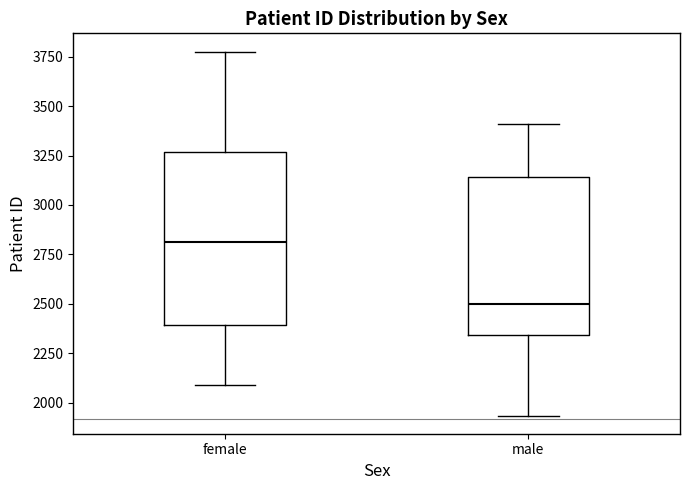

Reading left to right, read every box against the y-axis: the position of its median line, the range the box covers, and the ends of its whiskers. The values are not printed on the chart, so give them approximately, as read against the axis.

female: median 2800, box 2400 to 3250, whiskers 2100 to 3800
male: median 2500, box 2350 to 3150, whiskers 1950 to 3400